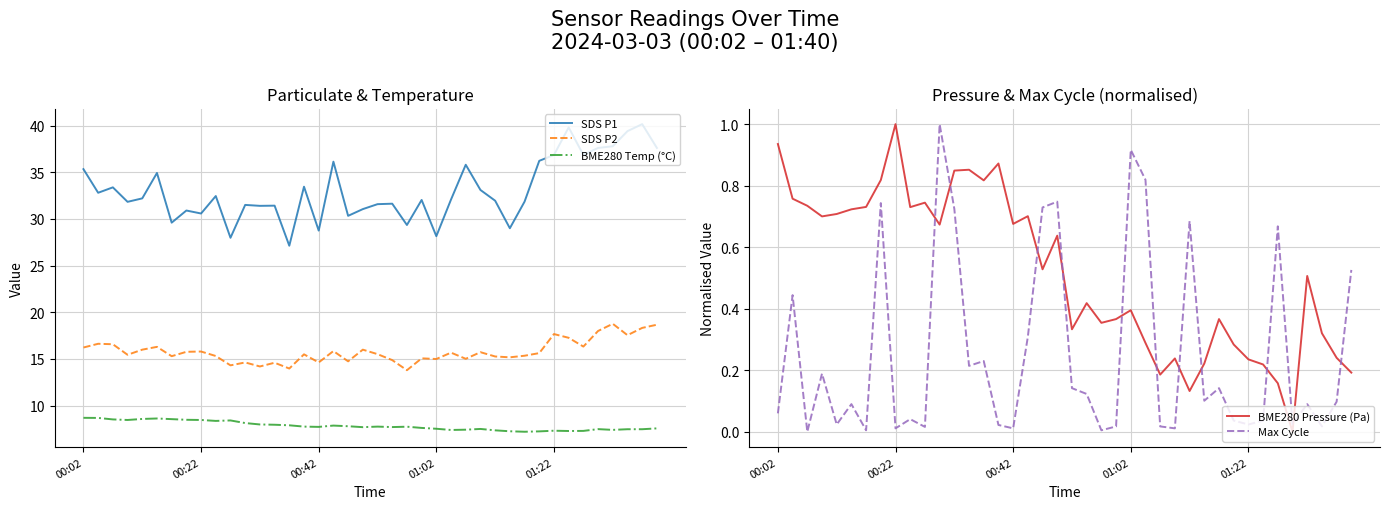

True or false: BME280 Pressure (Pa) has a value of 1.1 at 5.

False